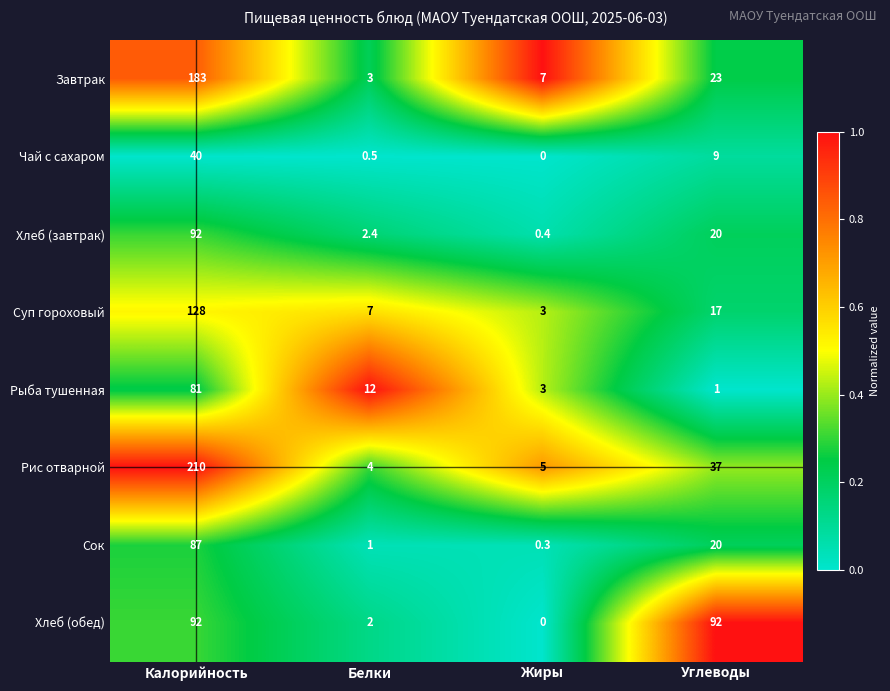

List the labels in order of Хлеб (завтрак) value, largest first.

Калорийность, Углеводы, Белки, Жиры